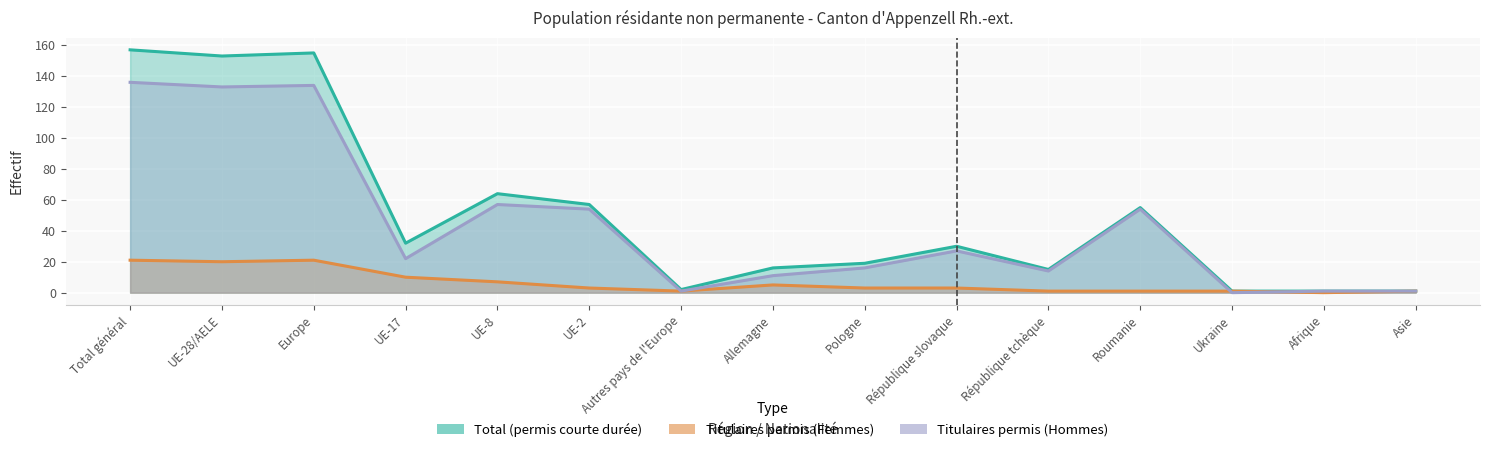

How many categories are shown in the chart?

15